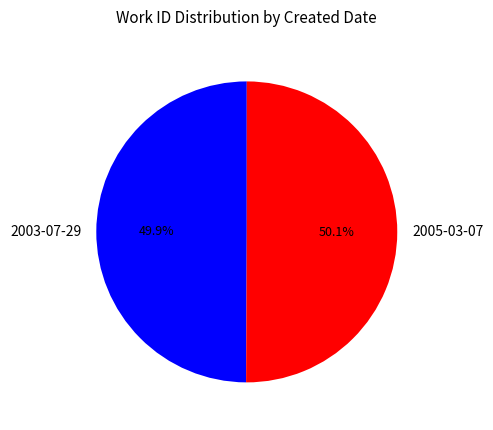

The 2003-07-29 slice represents 39% of the pie. True or false?

False